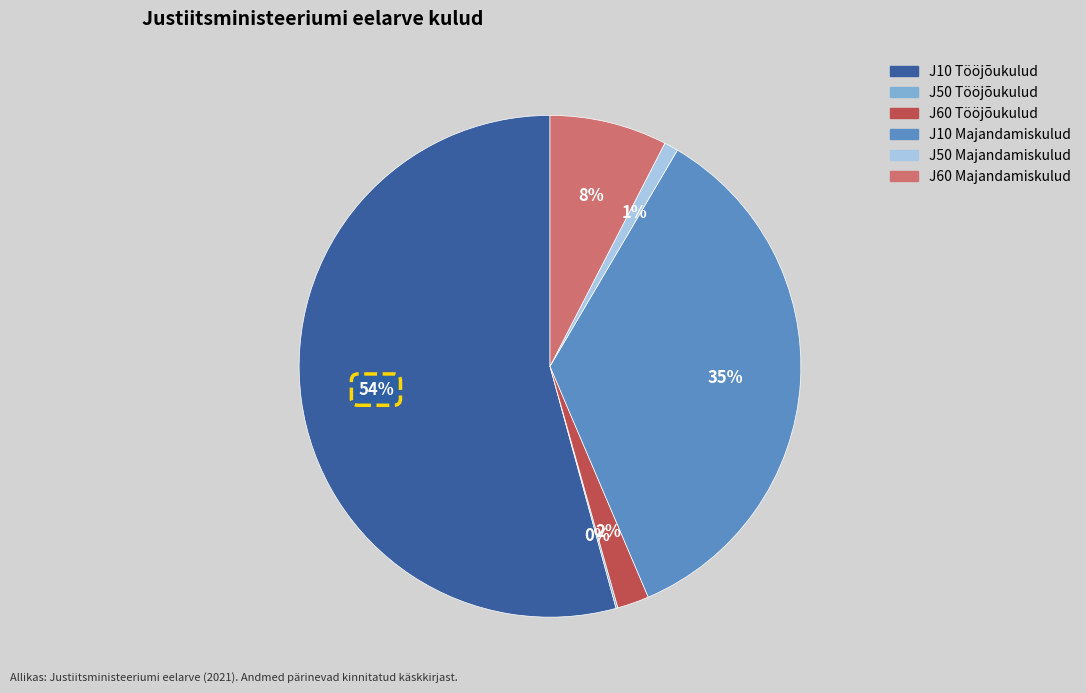

To the nearest percent, what is the average slice percentage?

17%